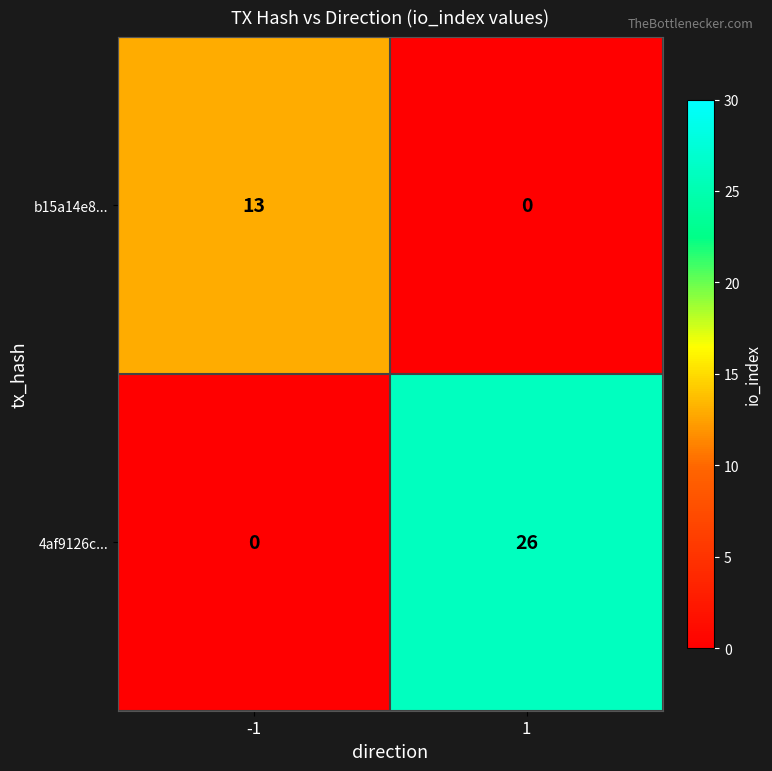

Is it true that b15a14e8... equals -7 at 1?

False